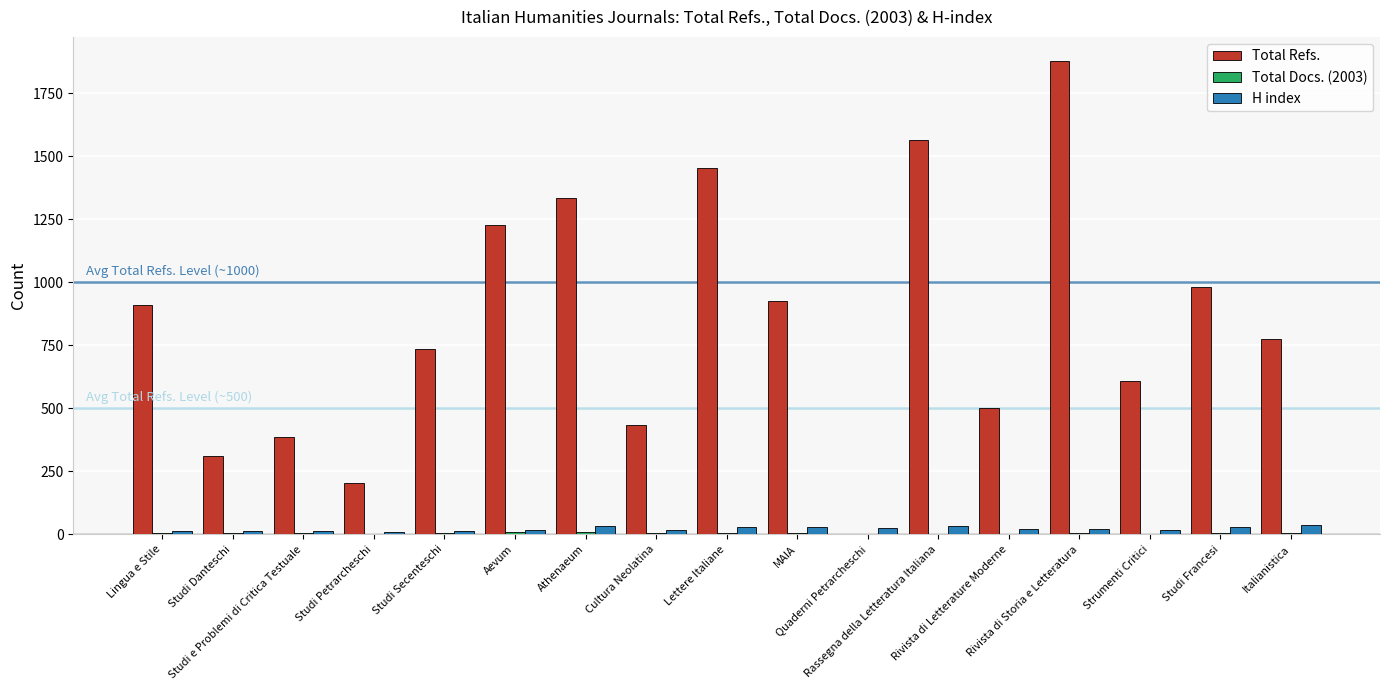

What is the sum of all H index values?

375